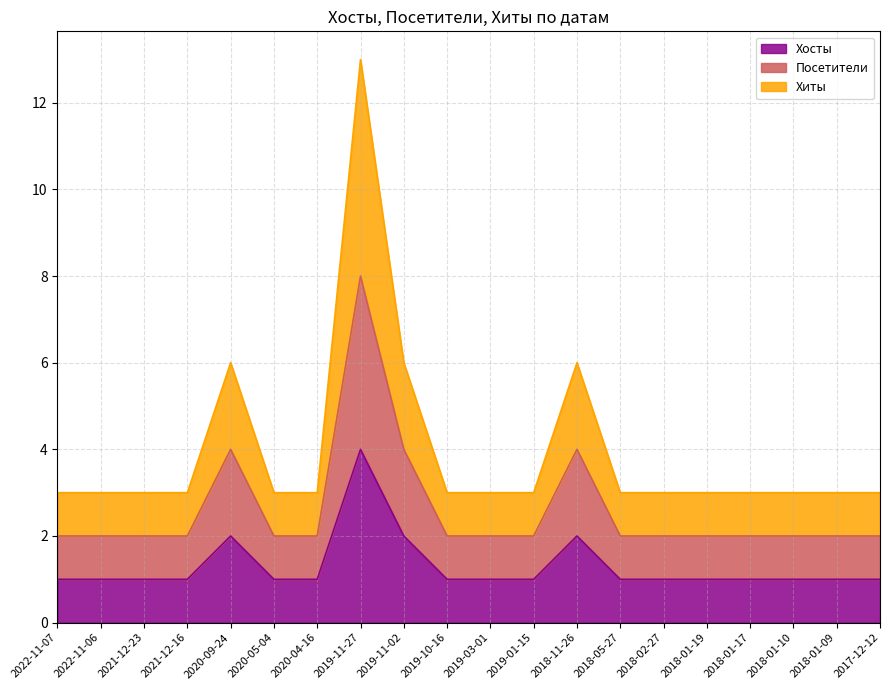

The value of Хиты at 2022-11-07 is 3. True or false?

True